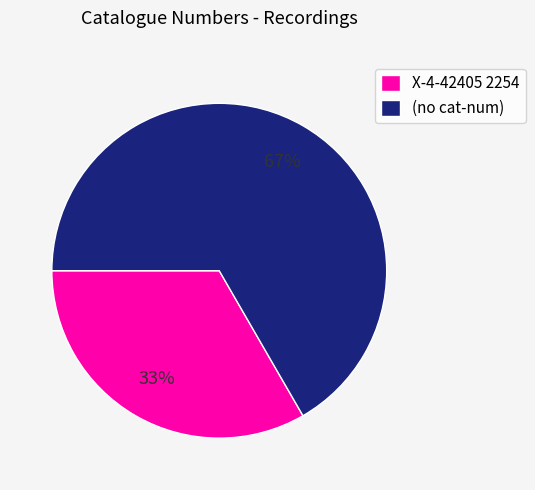

To the nearest percent, what is the average slice percentage?

50%